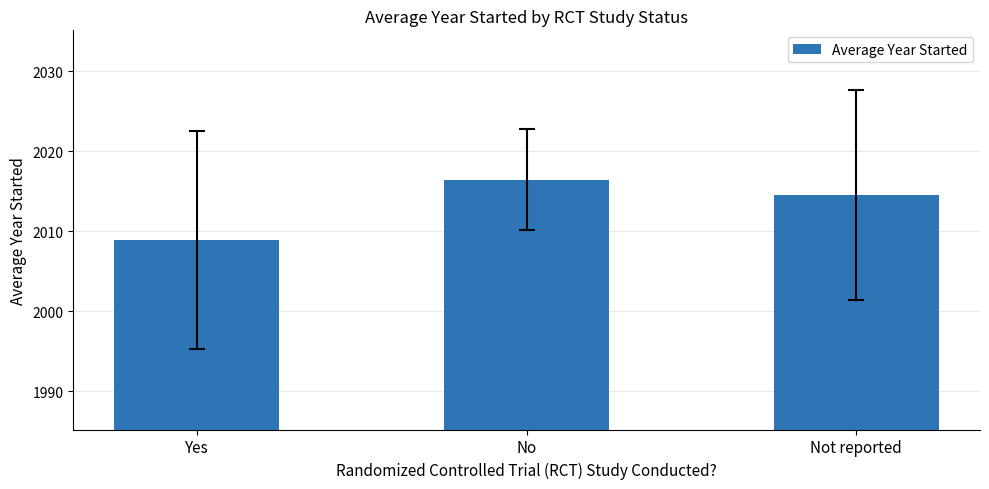

The value at Yes is 2008.9. True or false?

True